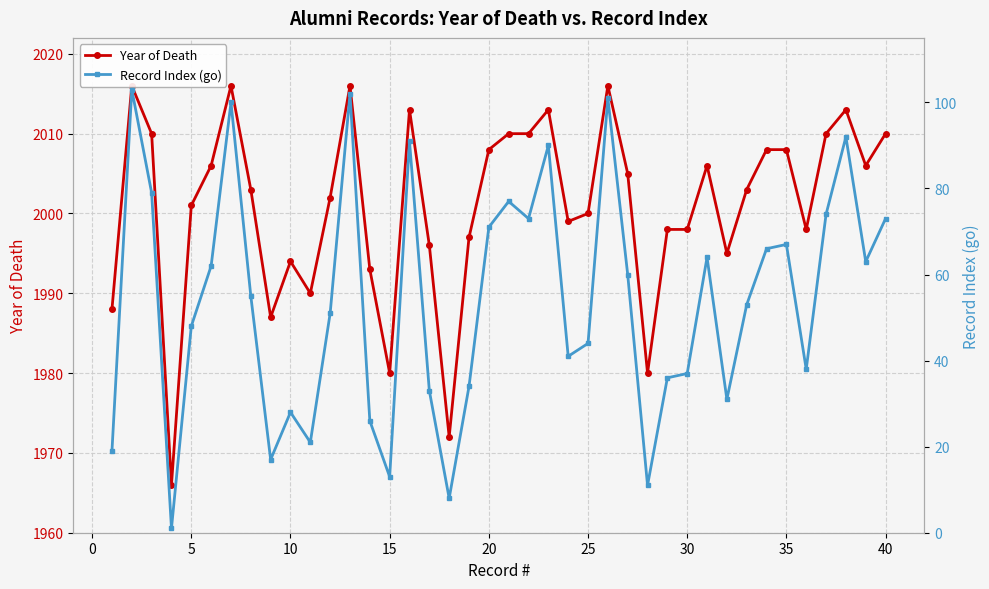

True or false: Record Index (go) has more than 2 interior local peaks.

True